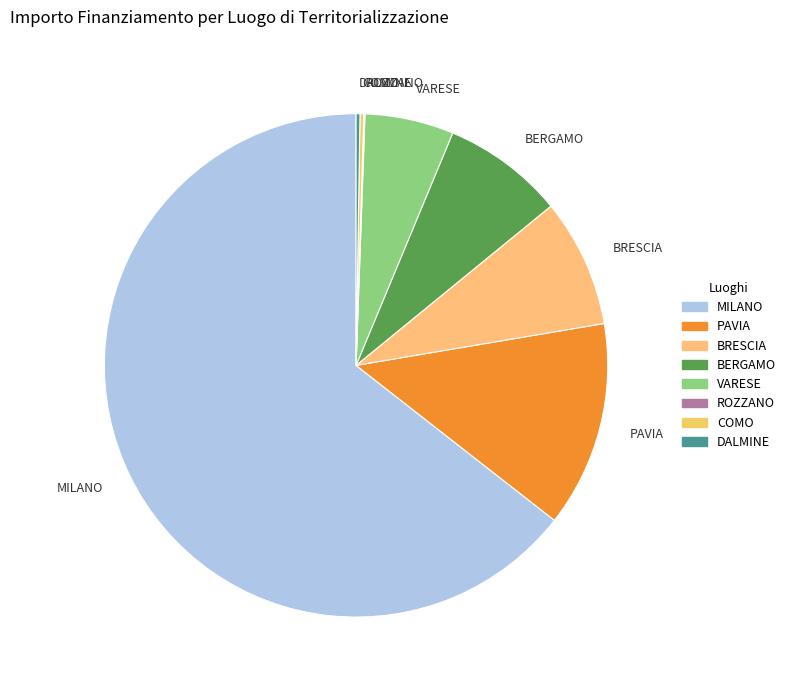

Is the sum of MILANO and BERGAMO greater than half?

Yes